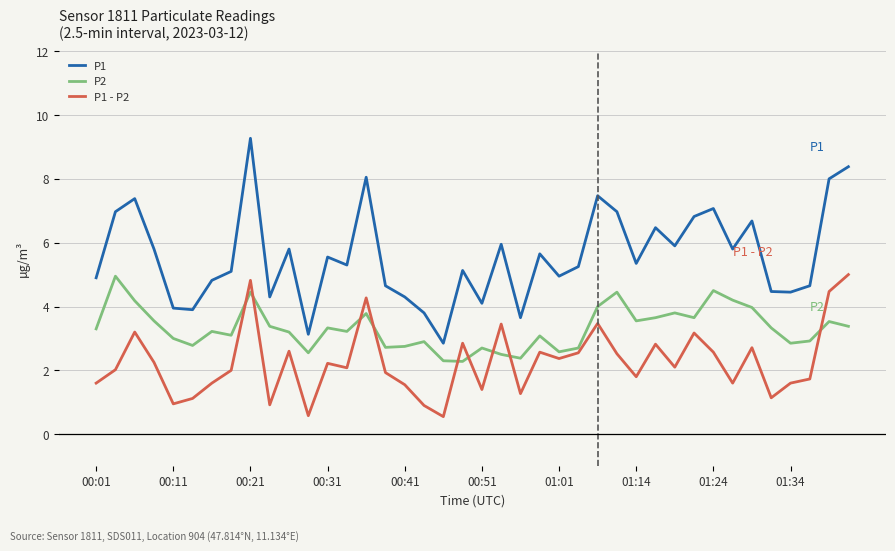

True or false: P1 - P2 and P1 cross at least once.

False